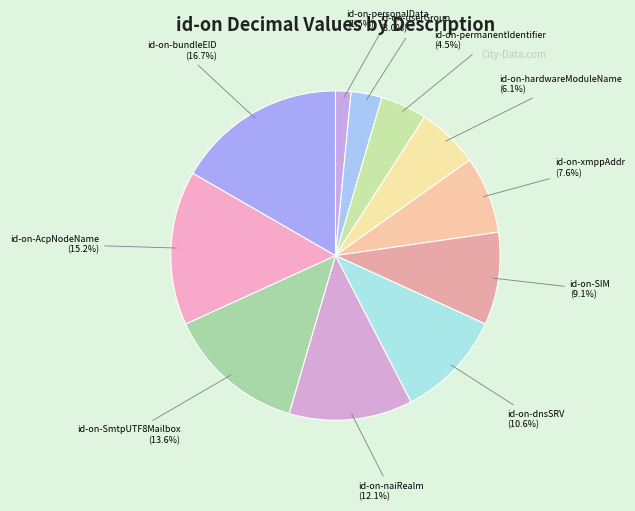

How many slices are in this pie chart?

11